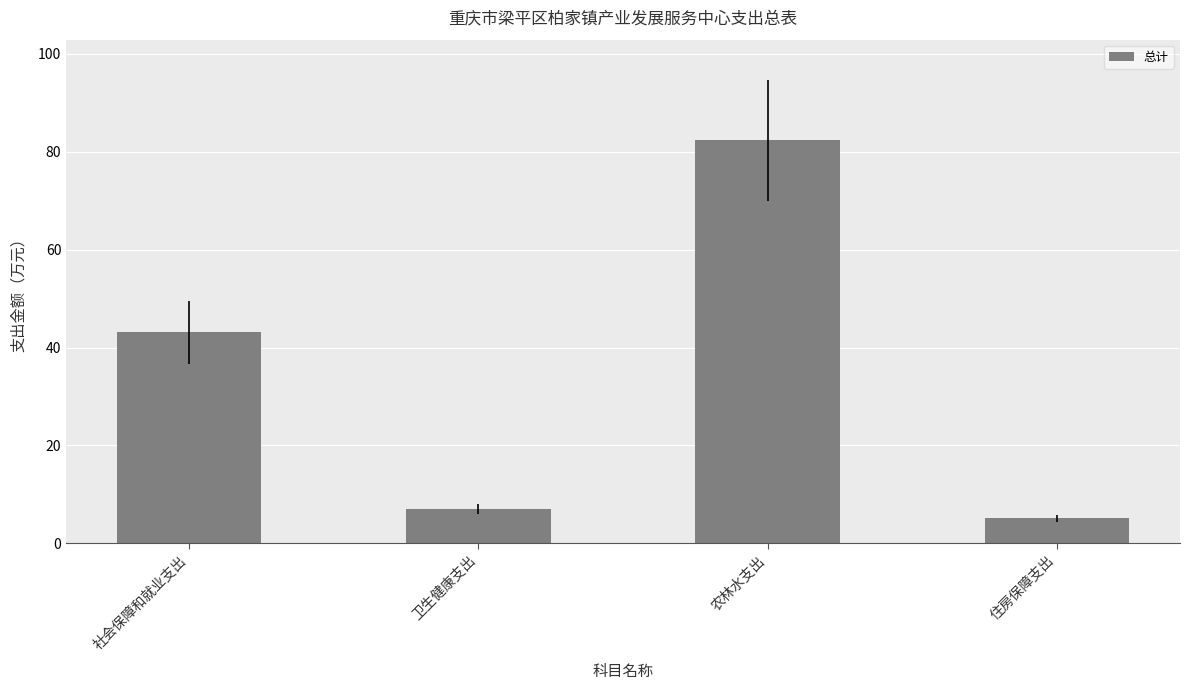

Reading left to right, list all the values displayed in this chart.

43.1	6.9	82.3	5.1